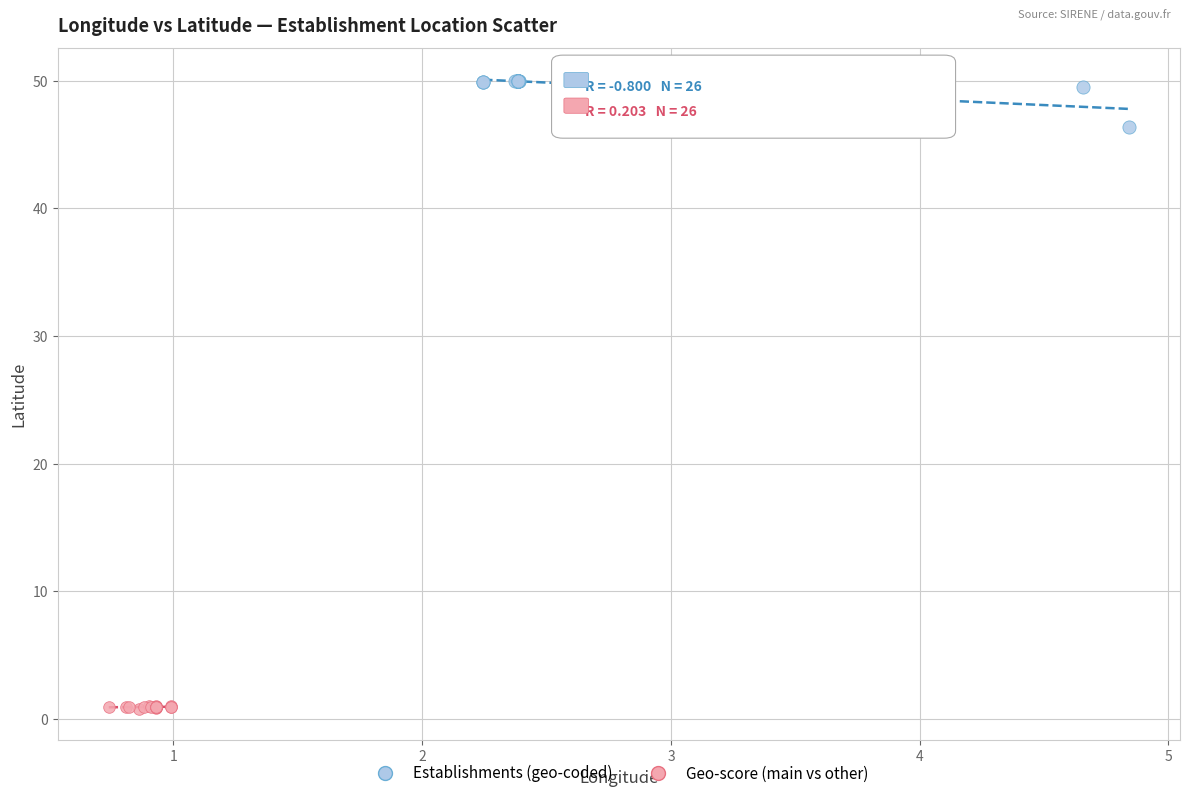

Which series reaches the maximum Y coordinate?

Establishments (geo-coded)